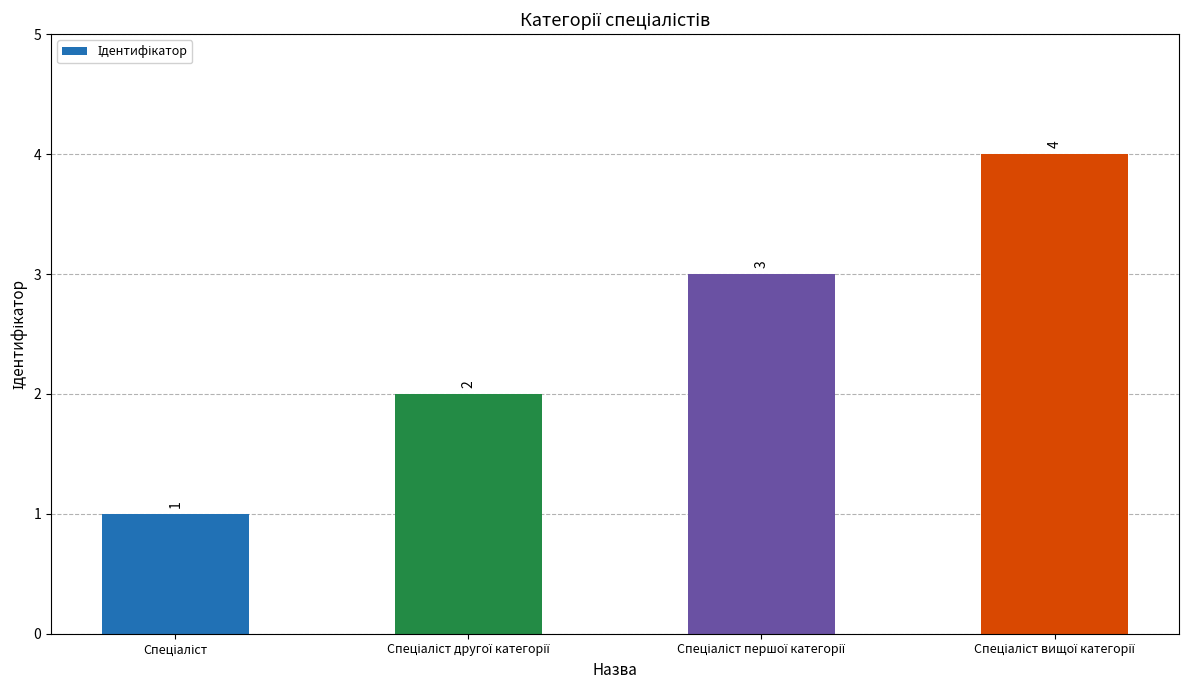

How many values are between 2 and 4?

3